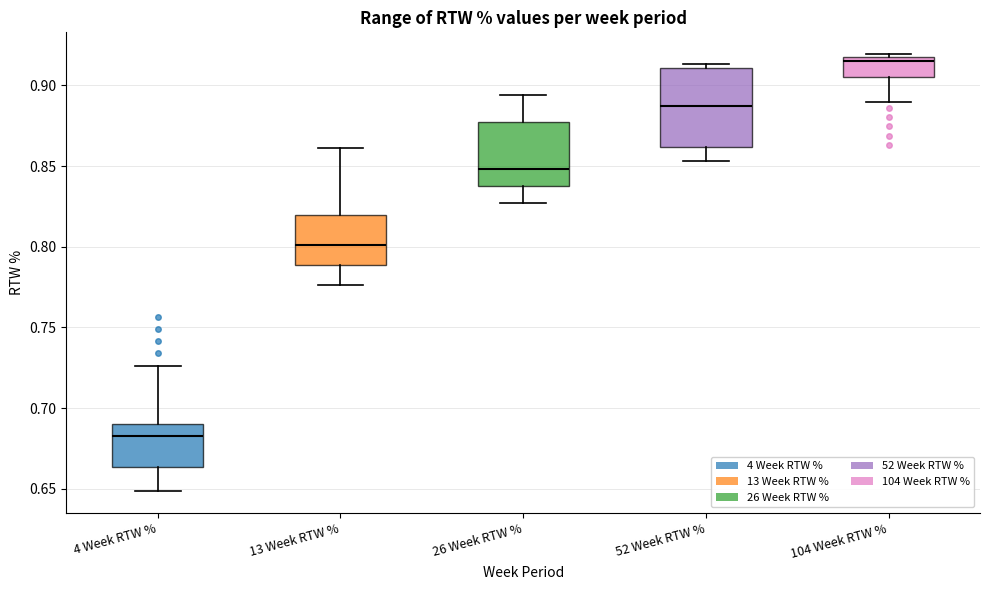

Where is the lower edge of the box for 4 Week RTW % on the y-axis? The values are not printed on the chart, so give them approximately, as read against the axis.

0.665